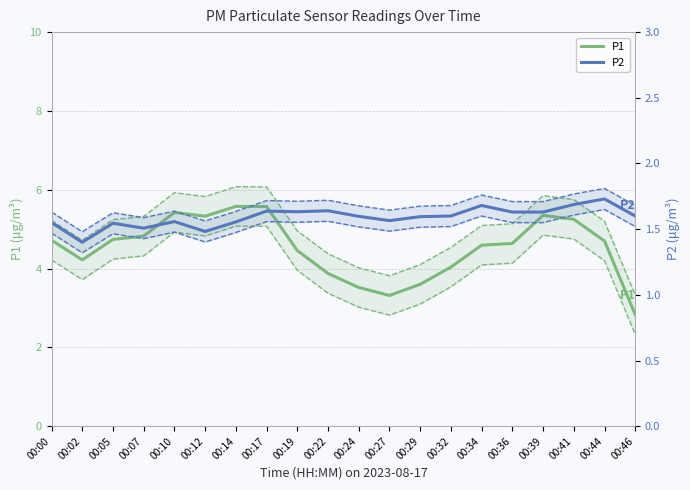

At which category does P2 reach its first local peak?

00:05